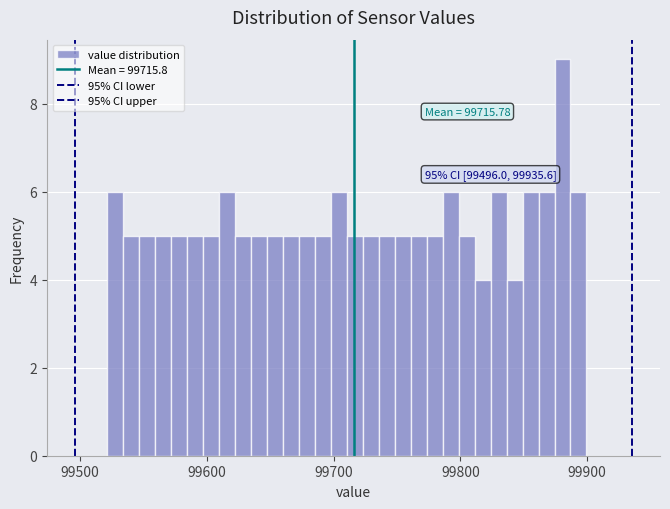

Around what value on the x-axis is the tallest bar? Give the approximate position of its centre, as read against the axis.

99880